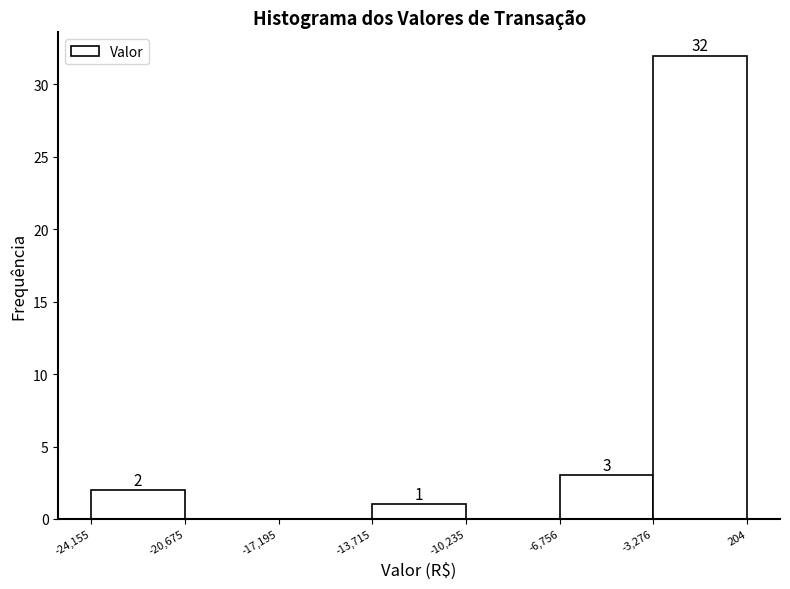

Which range on the x-axis has the tallest bar?

-3,276 to 204